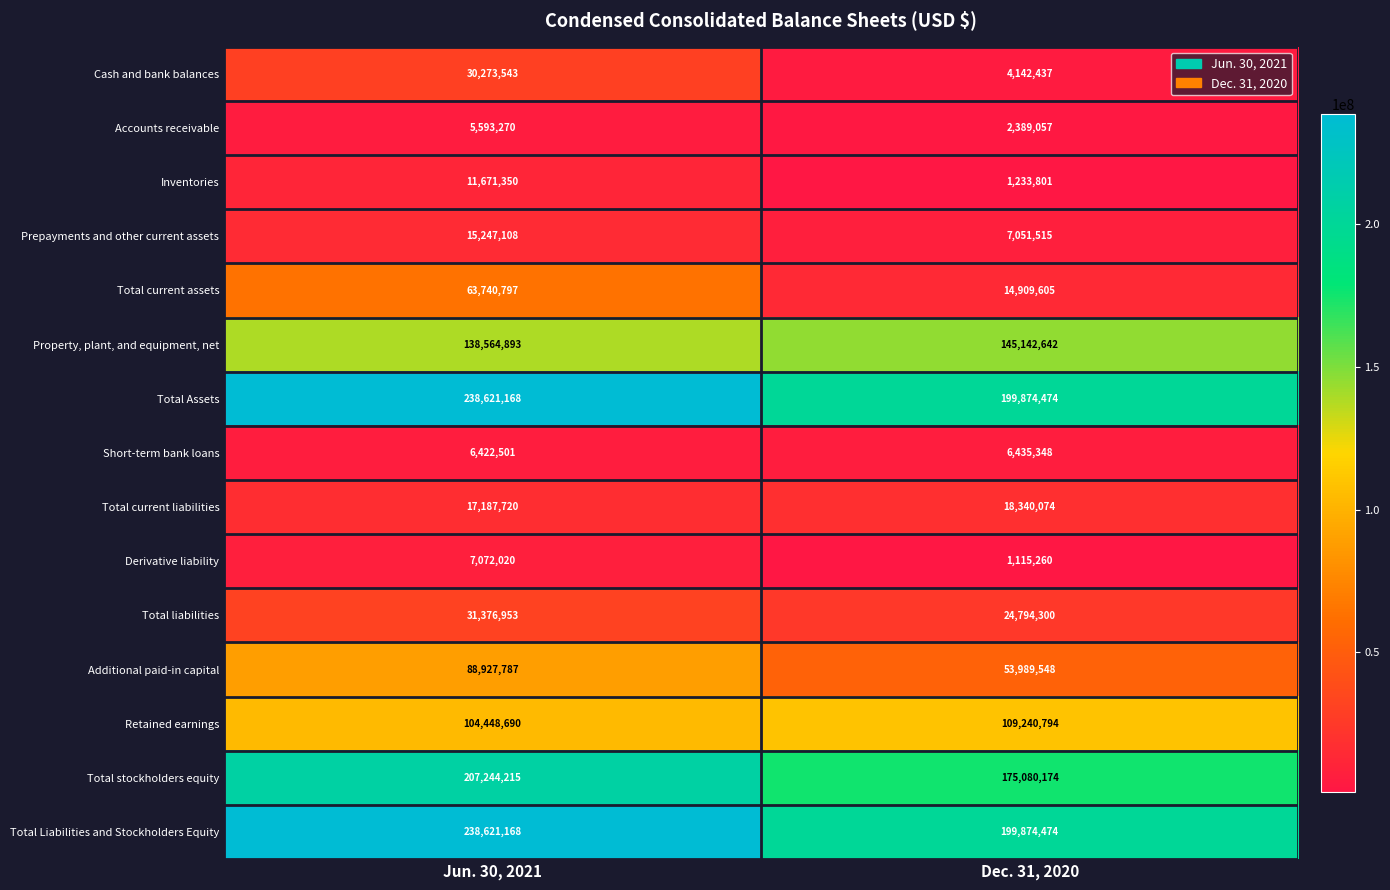

Reading left to right, what are all the values shown in this chart?

Cash and bank balances: Jun. 30, 2021=30273543	Dec. 31, 2020=4142437
Accounts receivable: Jun. 30, 2021=5593270	Dec. 31, 2020=2389057
Inventories: Jun. 30, 2021=11671350	Dec. 31, 2020=1233801
Prepayments and other current assets: Jun. 30, 2021=15247108	Dec. 31, 2020=7051515
Total current assets: Jun. 30, 2021=63740797	Dec. 31, 2020=14909605
Property, plant, and equipment, net: Jun. 30, 2021=138564893	Dec. 31, 2020=145142642
Total Assets: Jun. 30, 2021=238621168	Dec. 31, 2020=199874474
Short-term bank loans: Jun. 30, 2021=6422501	Dec. 31, 2020=6435348
Total current liabilities: Jun. 30, 2021=17187720	Dec. 31, 2020=18340074
Derivative liability: Jun. 30, 2021=7072020	Dec. 31, 2020=1115260
Total liabilities: Jun. 30, 2021=31376953	Dec. 31, 2020=24794300
Additional paid-in capital: Jun. 30, 2021=88927787	Dec. 31, 2020=53989548
Retained earnings: Jun. 30, 2021=104448690	Dec. 31, 2020=109240794
Total stockholders equity: Jun. 30, 2021=207244215	Dec. 31, 2020=175080174
Total Liabilities and Stockholders Equity: Jun. 30, 2021=238621168	Dec. 31, 2020=199874474